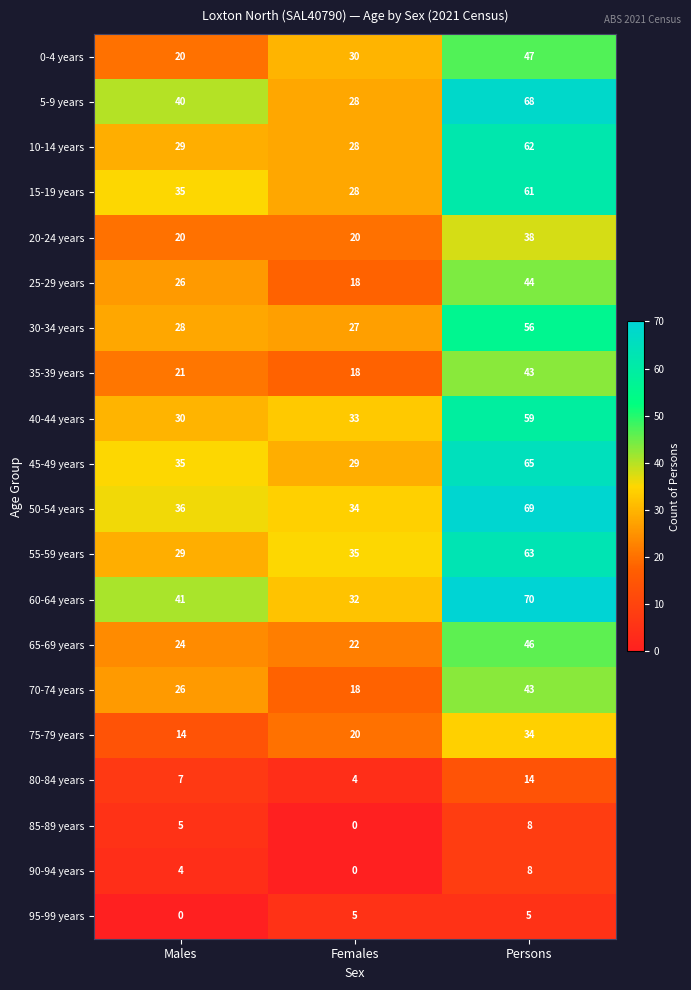

List the labels in order of 25-29 years value, largest first.

Persons, Males, Females